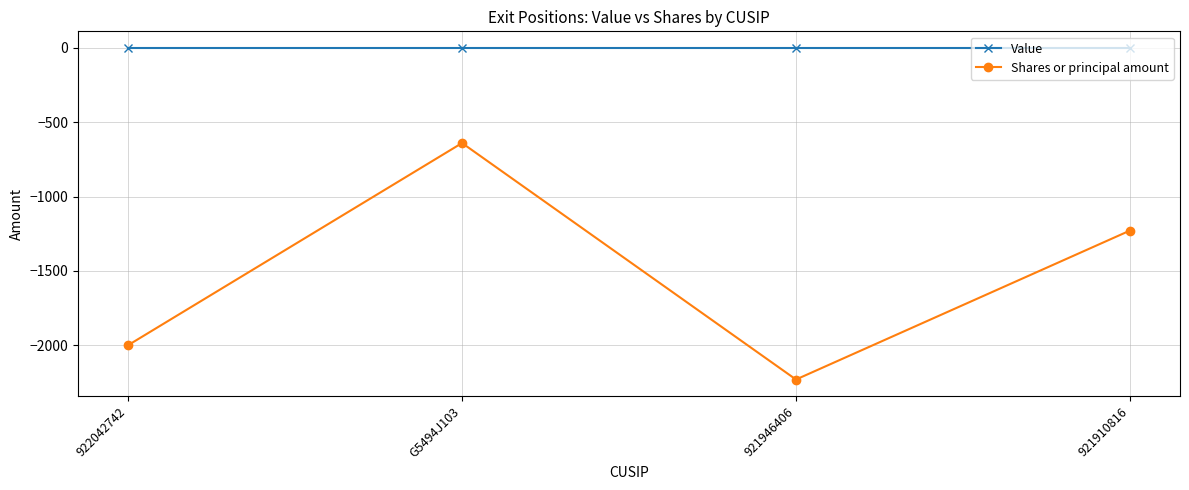

Which label corresponds to the smallest value in the chart?

921946406